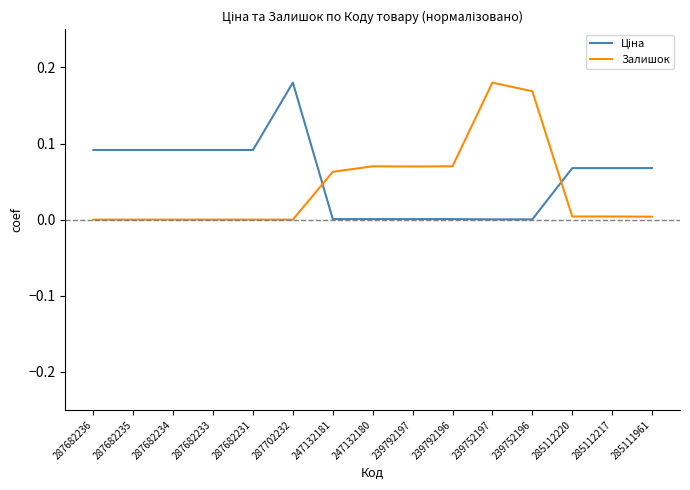

Which series changed the most between 247132181 and 239752197?

Залишок